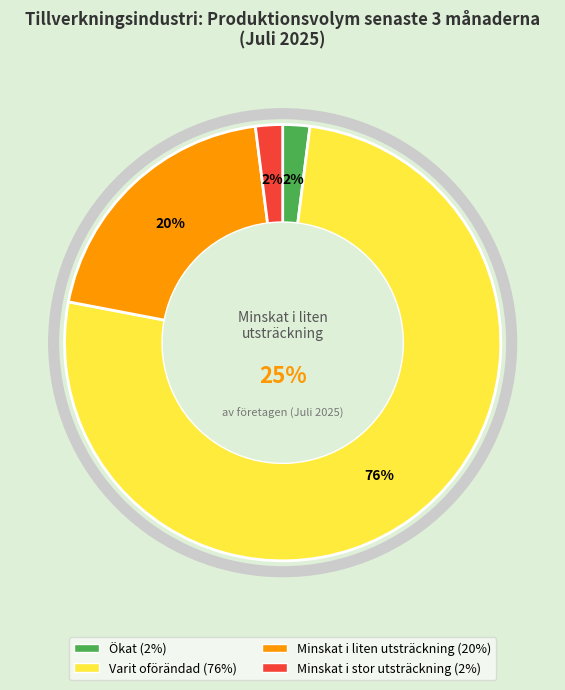

Combined, what portion of the pie is Varit oförändad and Minskat i liten utsträckning?

96.0%